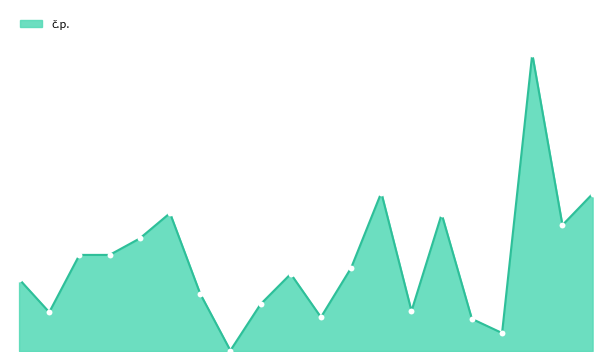

Is this an area chart (filled region under the line)?

Yes